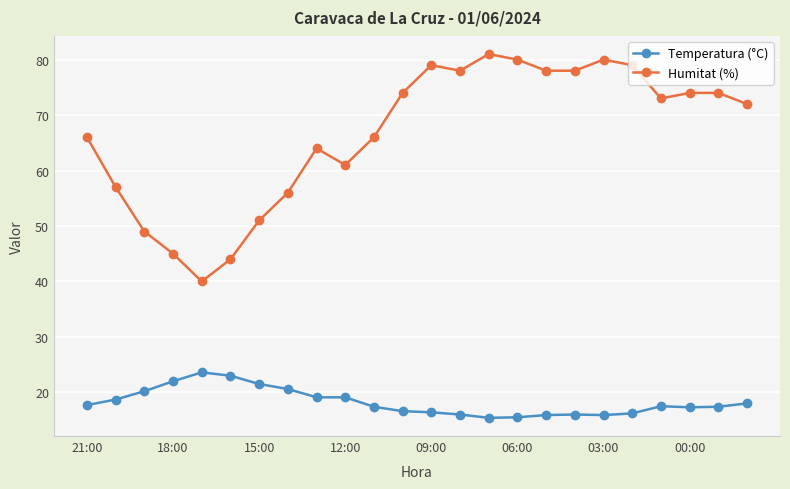

Rank the series by their maximum value, from highest to lowest.

Humitat (%), Temperatura (°C)